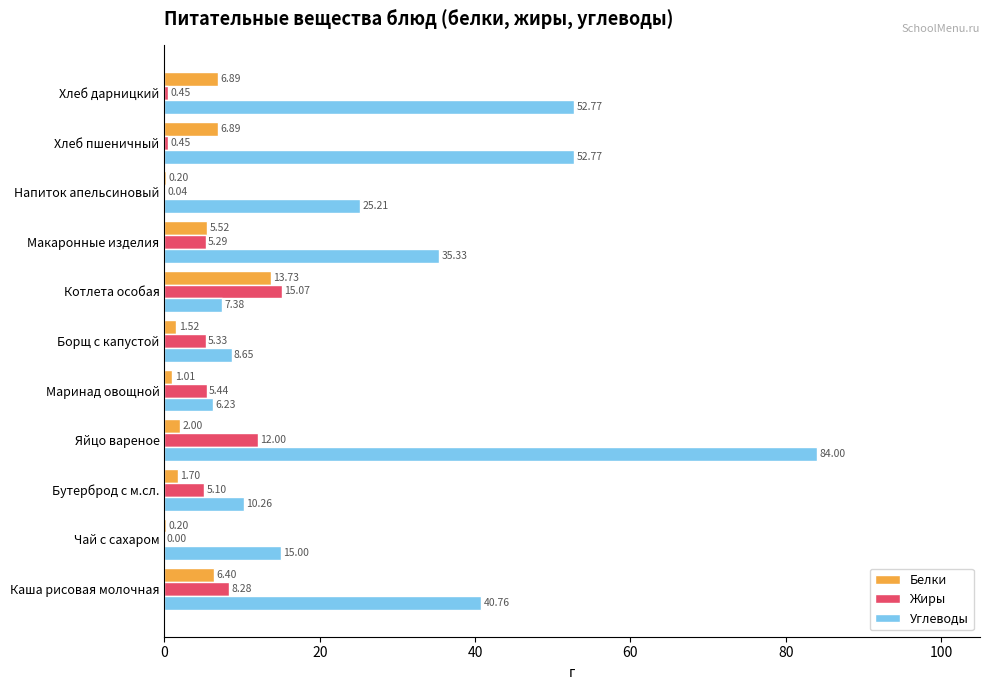

What is the sum of all Жиры values?

57.4